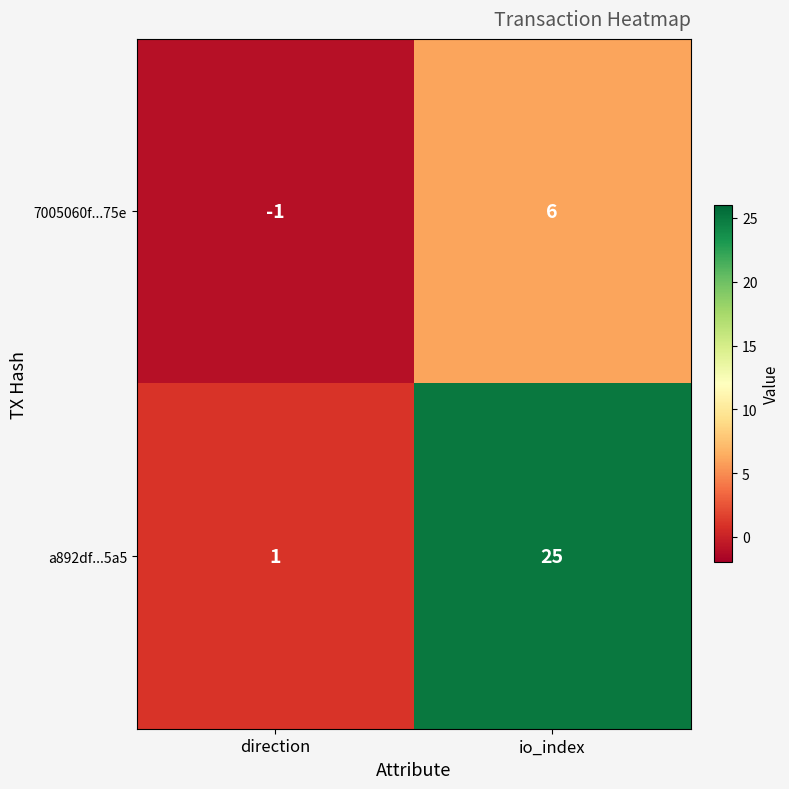

Where is a892df...5a5 nearest to the value 13?

direction